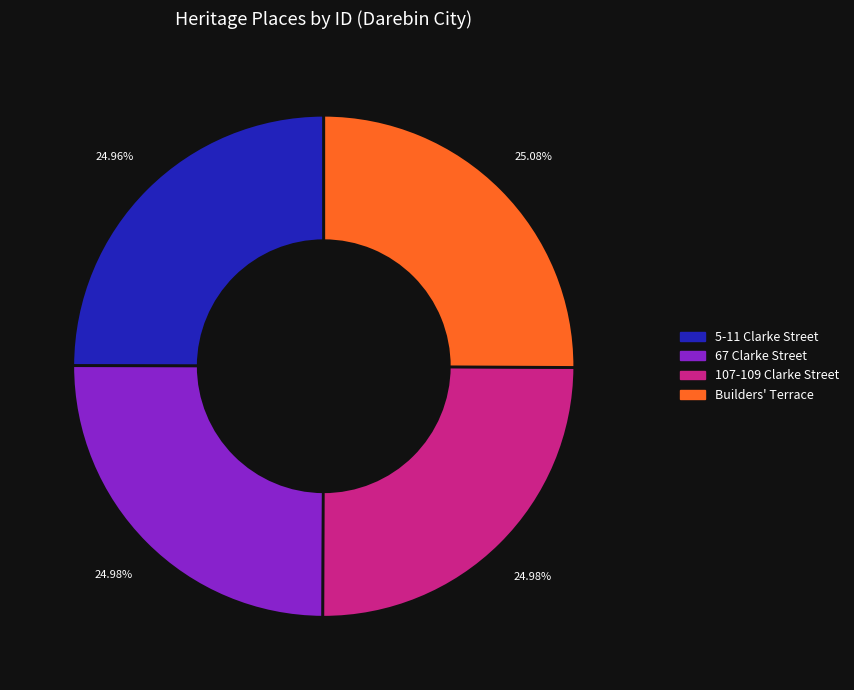

Combined, do Builders' Terrace and 5-11 Clarke Street account for over 50%?

Yes